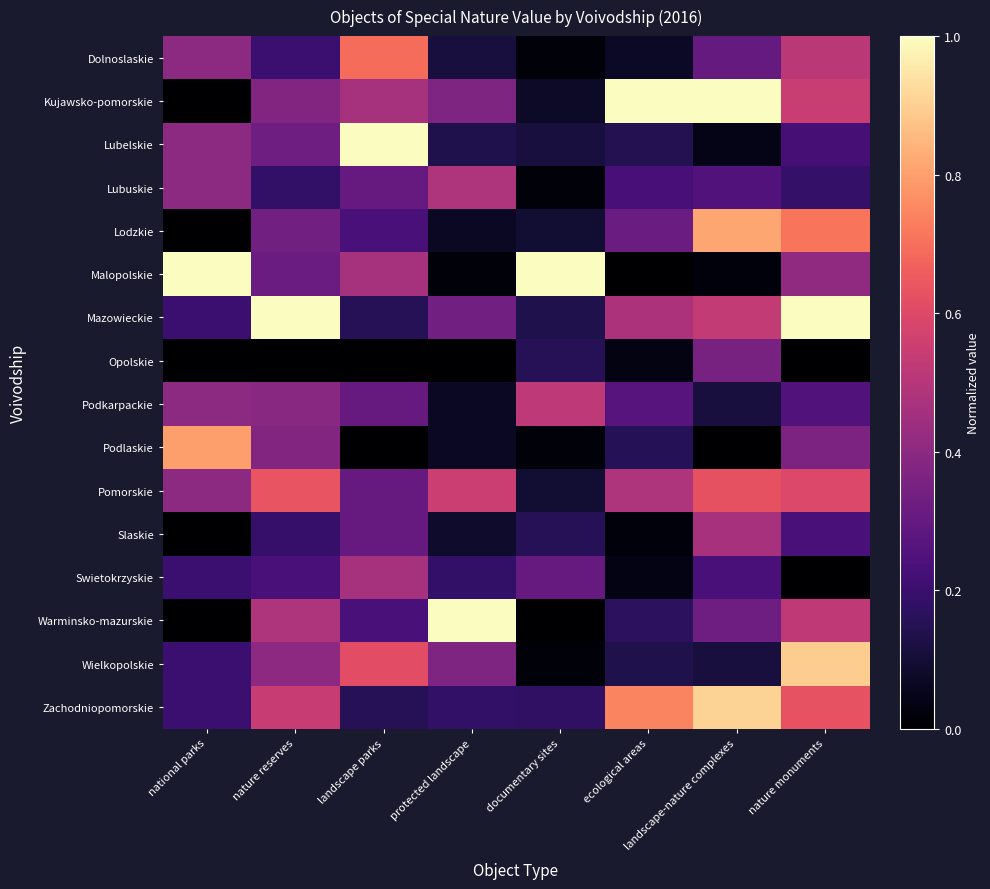

Rank the series at nature monuments from highest to lowest value.

Mazowieckie, Wielkopolskie, Lodzkie, Zachodniopomorskie, Pomorskie, Kujawsko-pomorskie, Warminsko-mazurskie, Dolnoslaskie, Malopolskie, Podlaskie, Podkarpackie, Slaskie, Lubelskie, Lubuskie, Swietokrzyskie, Opolskie